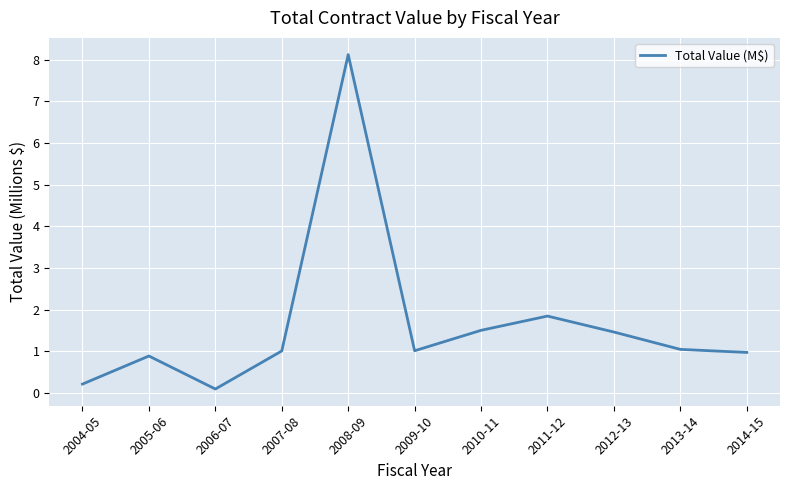

Which category has the highest value across all series?

2008-09